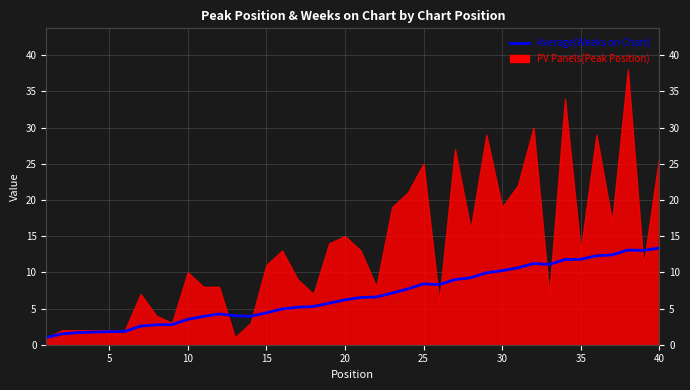

True or false: the data has more than 1 interior local peaks.

True